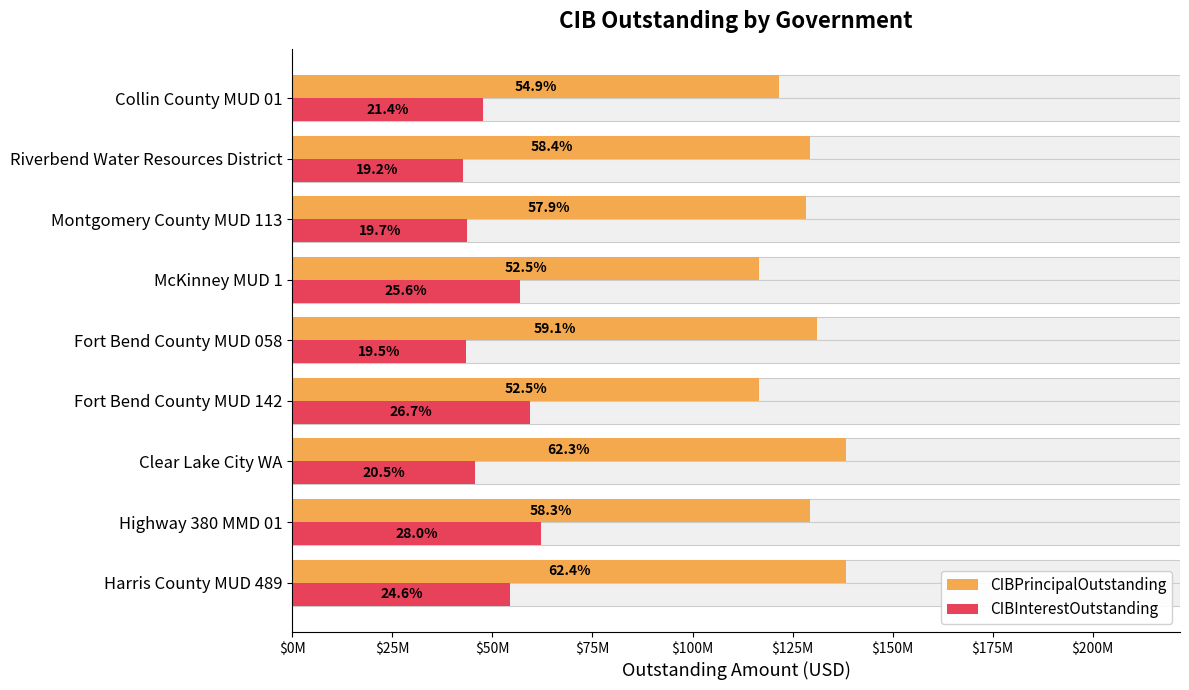

How many bars are there in each group?

2